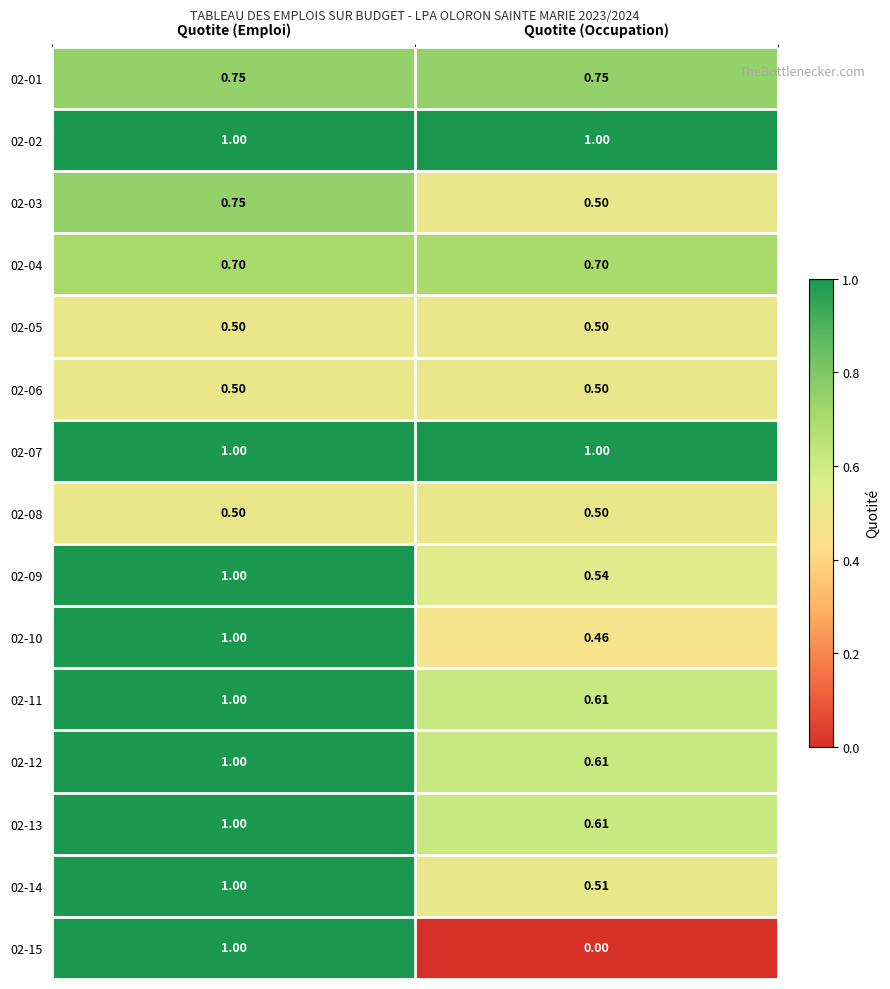

How many series are shown in this chart?

15